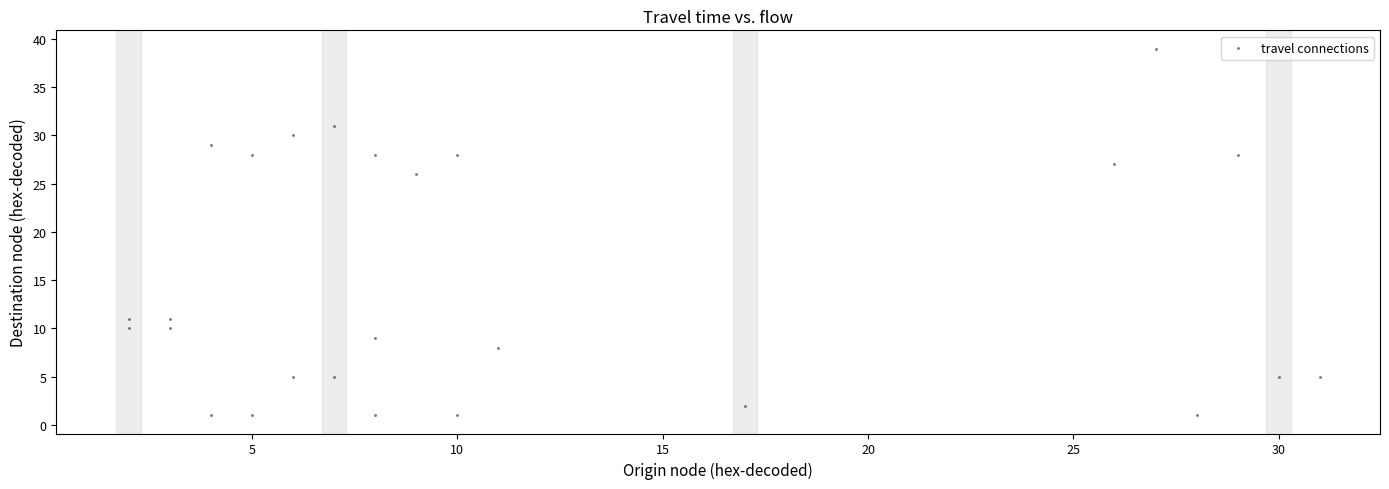

What Y value in the scatter plot is closest to 20?

26